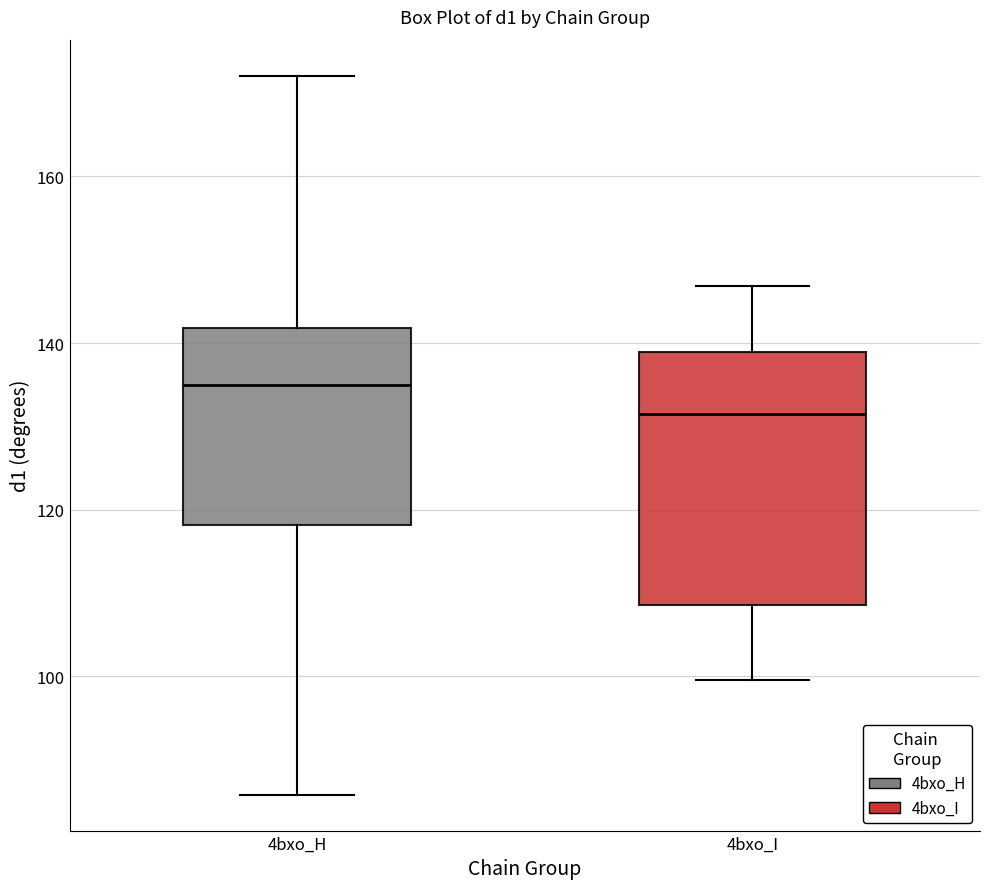

Reading left to right, transcribe this box plot: for each box, give where its median line is, the range the box spans, and where its two whiskers end, as read against the y-axis. The values are not printed on the chart, so give them approximately, as read against the axis.

4bxo_H: median 134, box 118 to 142, whiskers 86 to 172
4bxo_I: median 132, box 108 to 138, whiskers 100 to 146